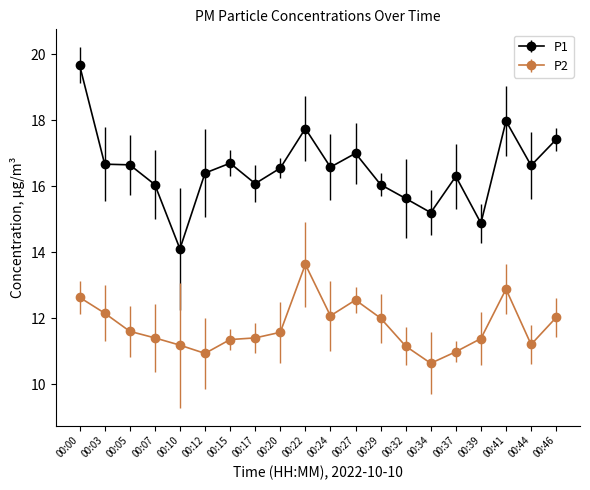

True or false: P1 and P2 intersect in this chart.

False